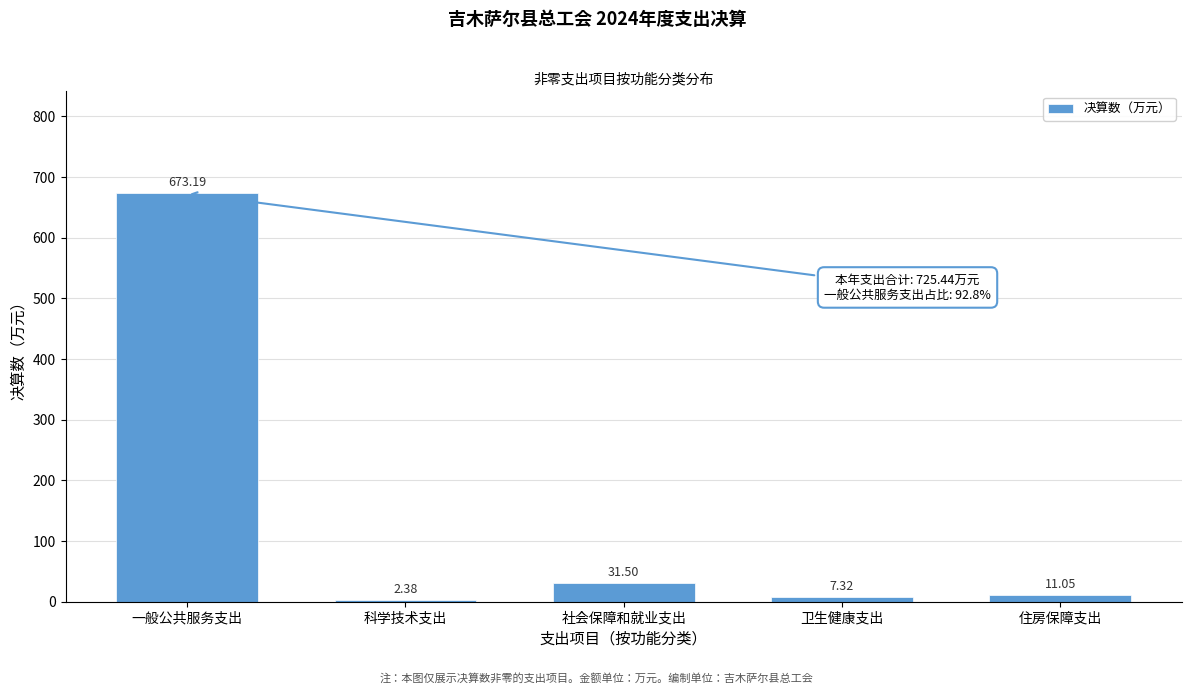

What is the change in value from 科学技术支出 to 社会保障和就业支出?

+29.1